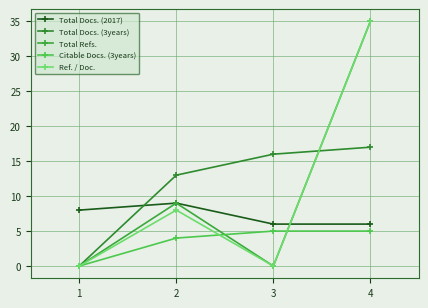

Reading right to left, extract all data points from this chart.

Total Docs. (2017): 4=6	3=6	2=9	1=8
Total Docs. (3years): 4=17	3=16	2=13	1=0
Total Refs.: 4=35	3=0	2=9	1=0
Citable Docs. (3years): 4=5	3=5	2=4	1=0
Ref. / Doc.: 4=35	3=0	2=8	1=0